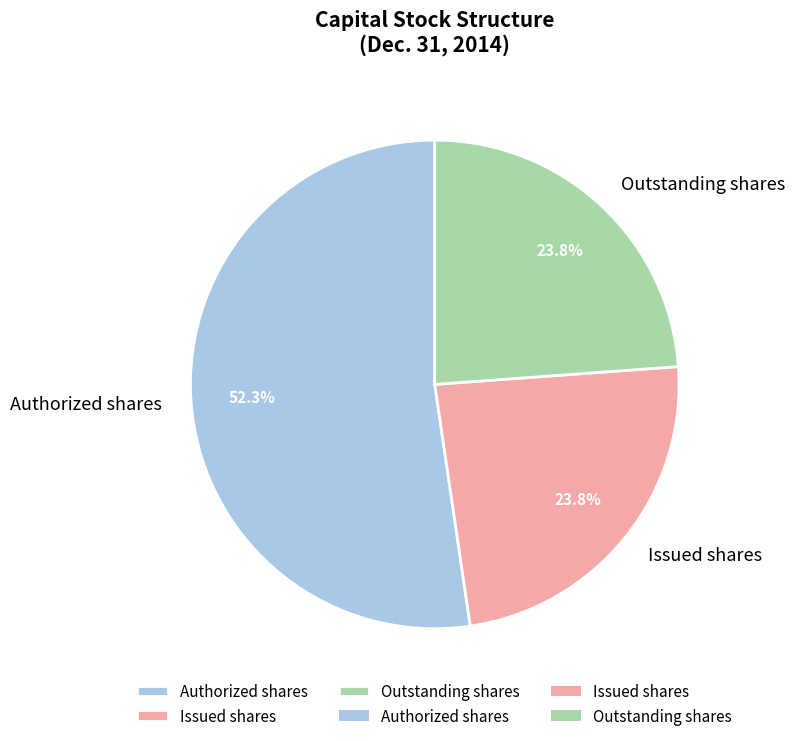

Count the number of slices in the pie.

3